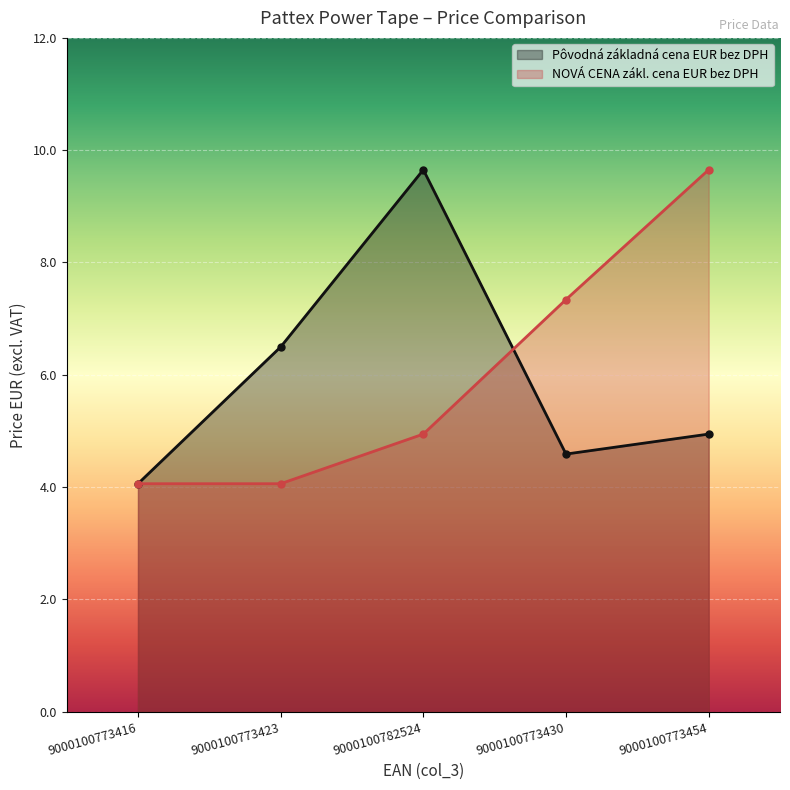

What is the smallest value displayed?

4.1